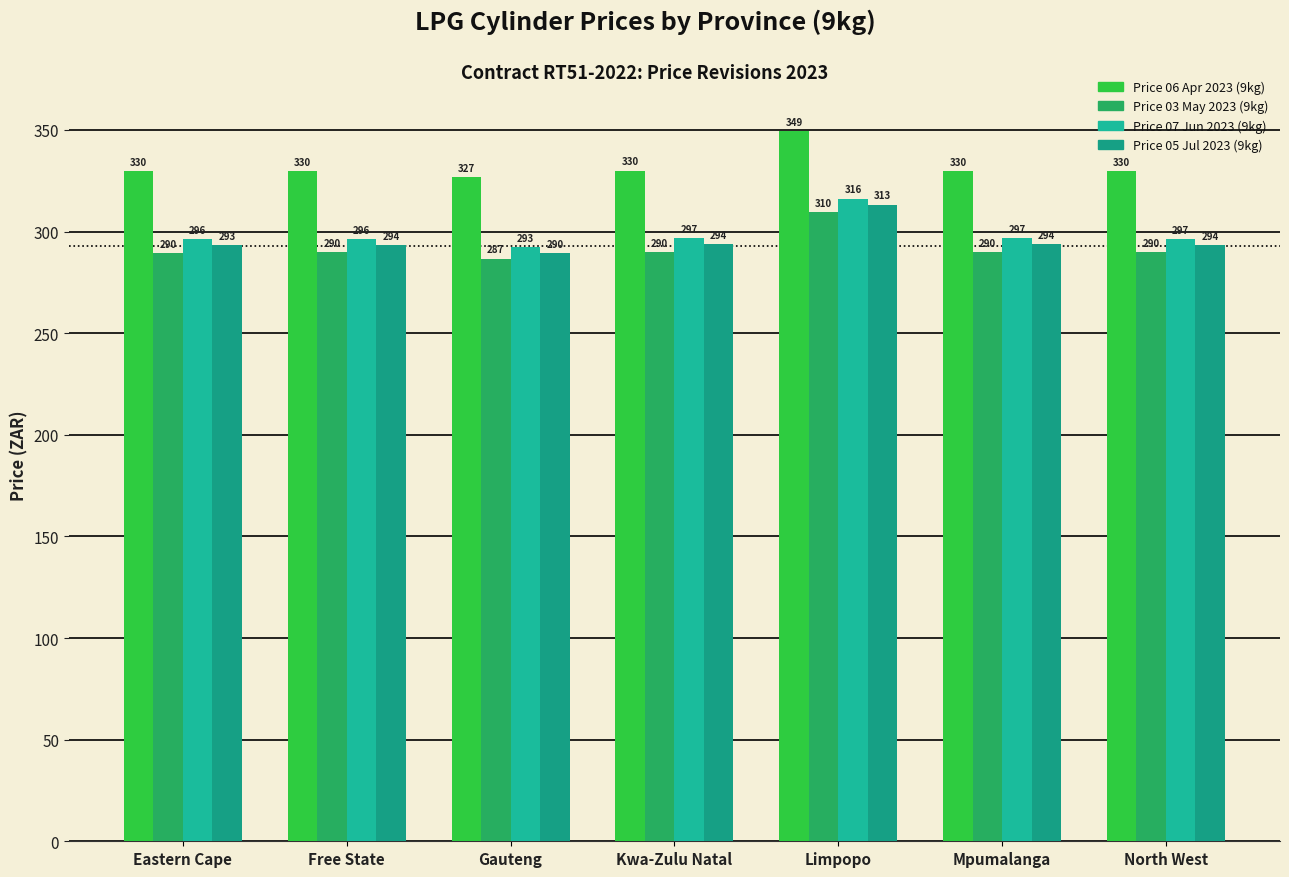

What are all the series names shown in the legend?

Price 06 Apr 2023 (9kg), Price 03 May 2023 (9kg), Price 07 Jun 2023 (9kg), Price 05 Jul 2023 (9kg)